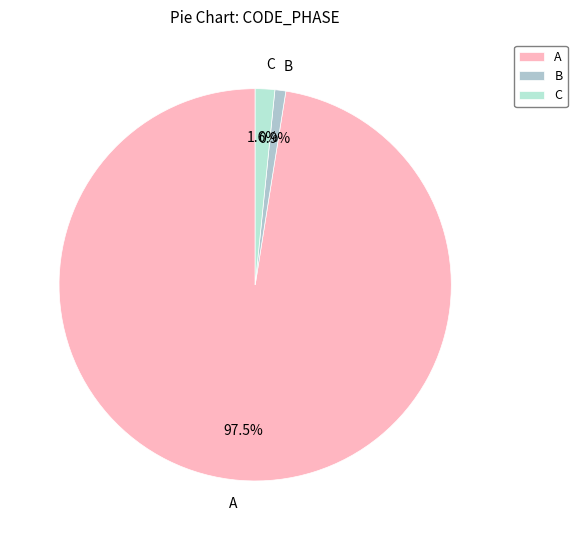

Between A and C, which is larger?

A